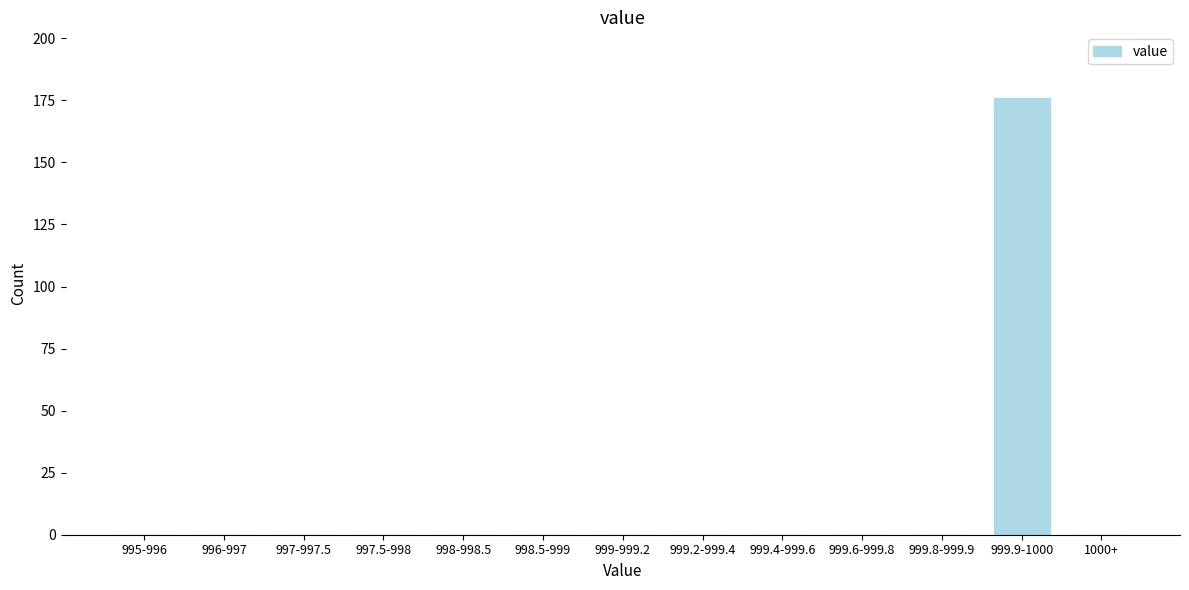

Reading right to left, extract all data points from this chart.

1000+=0	999.9-1000=176	999.8-999.9=0	999.6-999.8=0	999.4-999.6=0	999.2-999.4=0	999-999.2=0	998.5-999=0	998-998.5=0	997.5-998=0	997-997.5=0	996-997=0	995-996=0